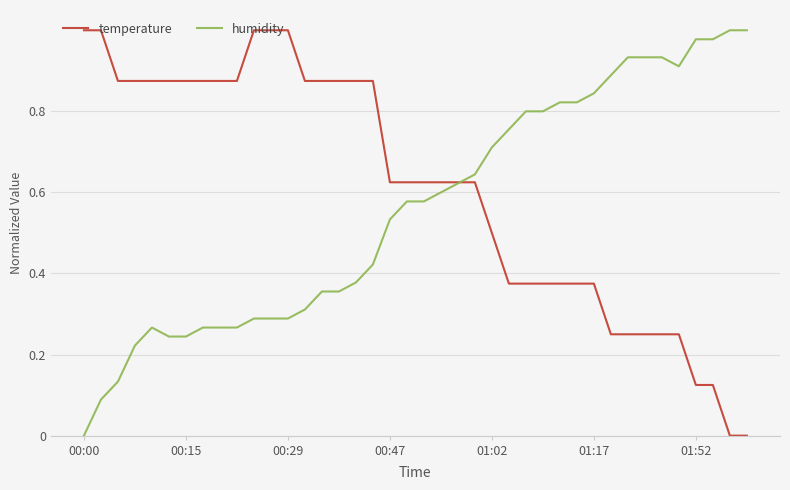

Which series has the largest total across all categories?

temperature